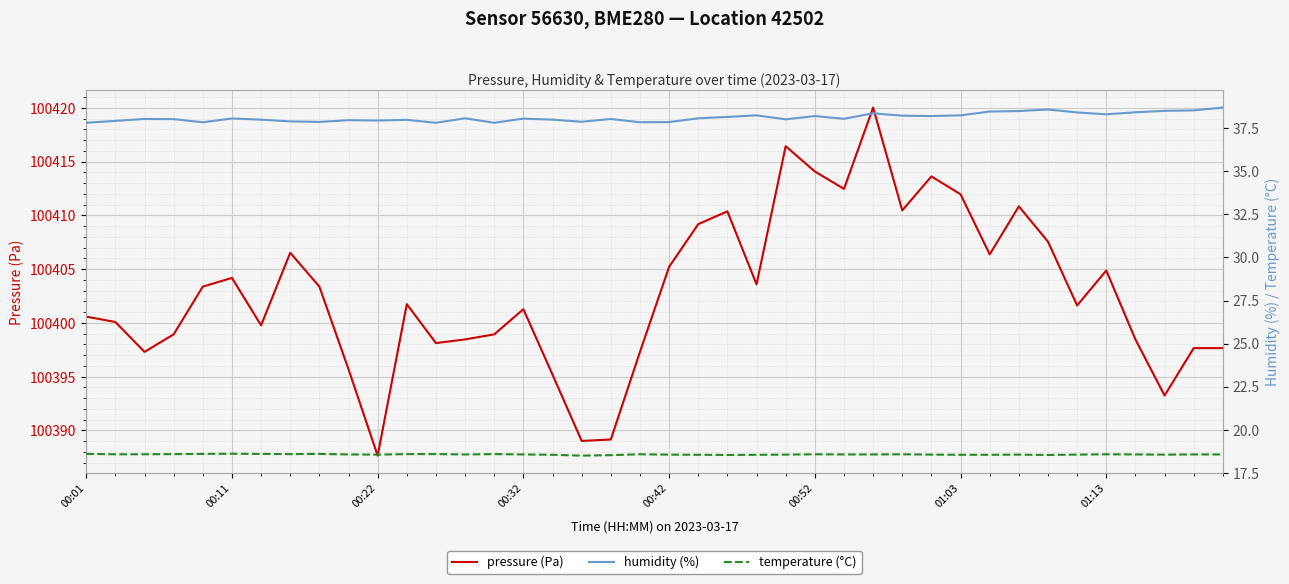

True or false: humidity (%) and pressure (Pa) intersect in this chart.

False